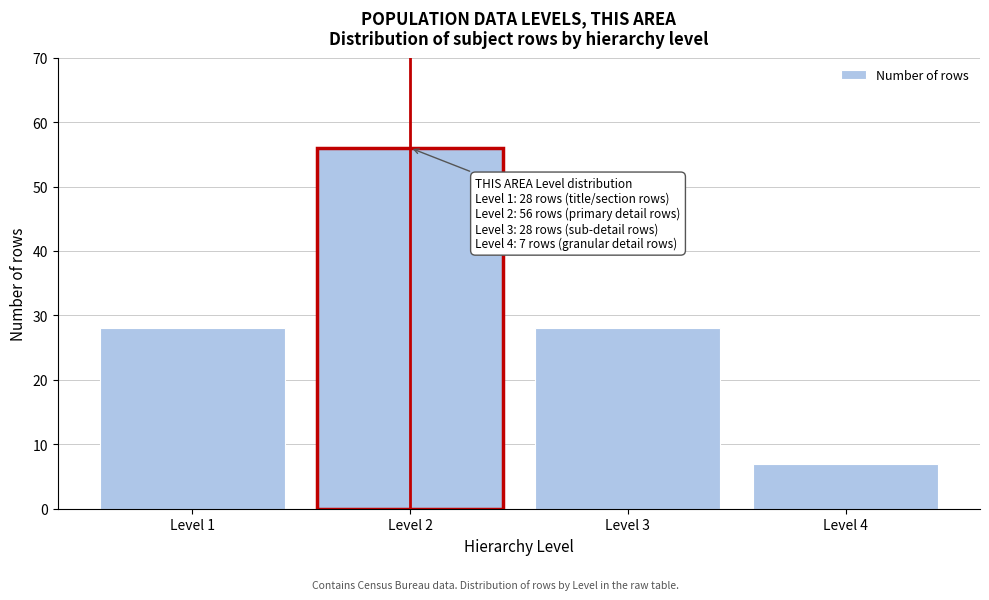

Reading left to right, transcribe all the data shown in this chart.

Level 1=28	Level 2=56	Level 3=28	Level 4=7